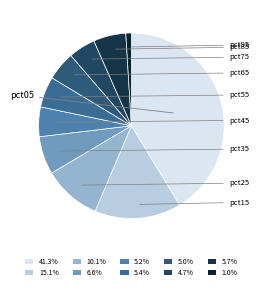

Count the number of slices in the pie.

10